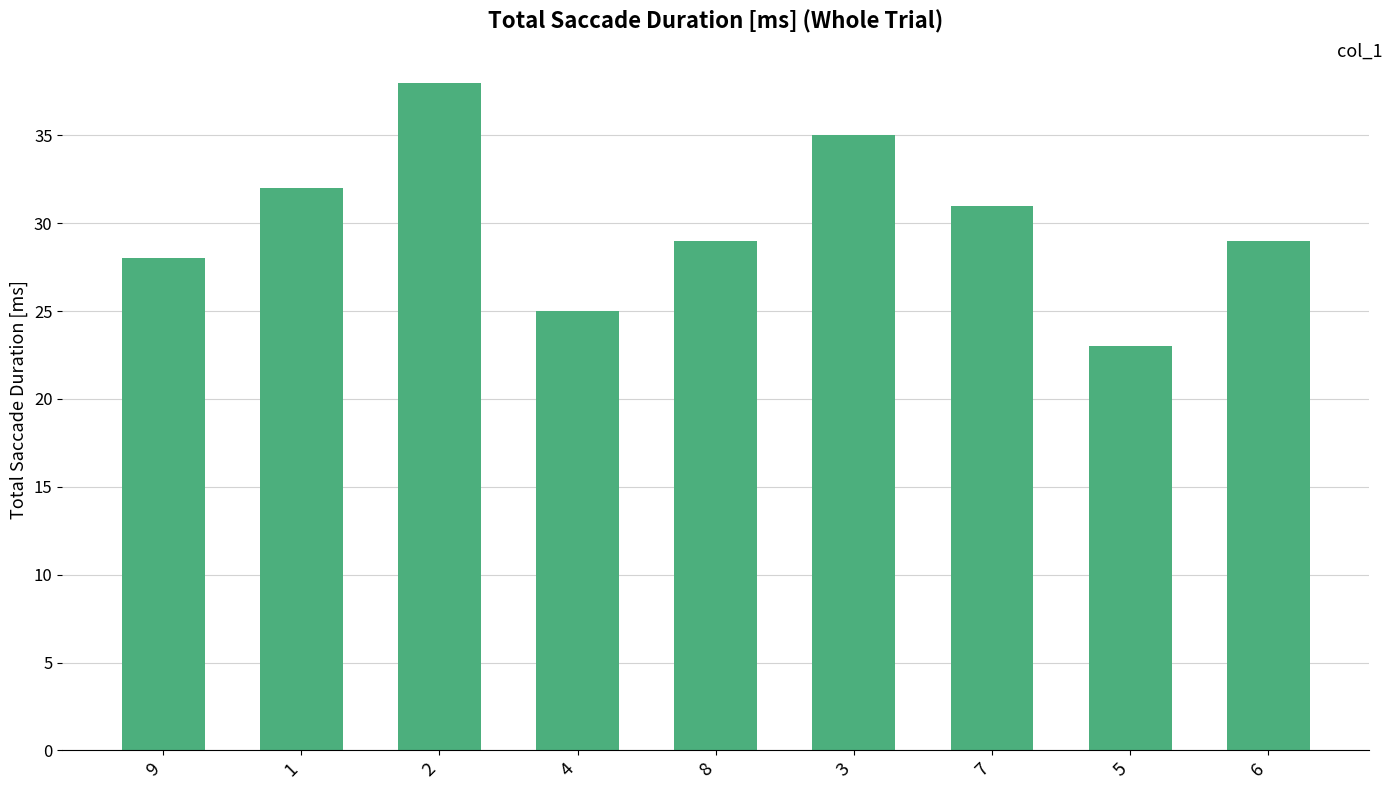

What is the average value?

30